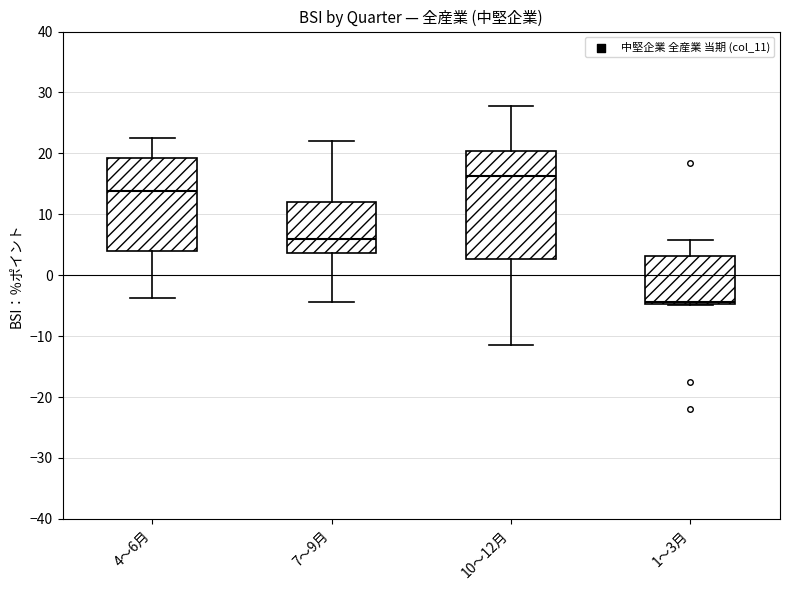

Reading left to right, transcribe this box plot: for each box, give where its median line is, the range the box spans, and where its two whiskers end, as read against the y-axis. The values are not printed on the chart, so give them approximately, as read against the axis.

4～6月: median 14, box 4 to 19, whiskers -4 to 23
7～9月: median 6, box 4 to 12, whiskers -4 to 22
10～12月: median 16, box 3 to 20, whiskers -11 to 28
1～3月: median -4, box -5 to 3, whiskers -5 to 6